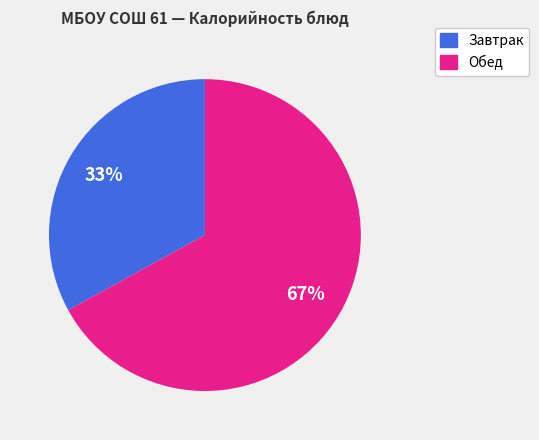

Is the sum of Обед and Завтрак greater than half?

Yes